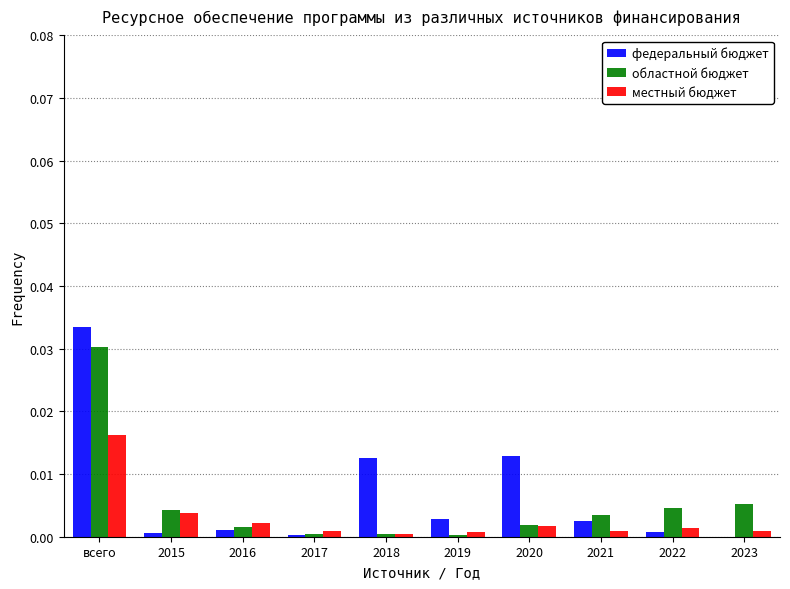

Is the value of областной бюджет at всего greater than the value of местный бюджет at всего?

Yes